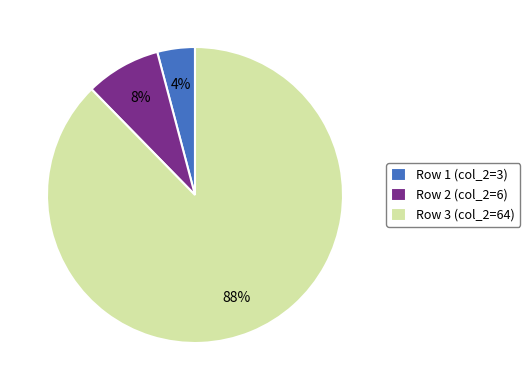

Which category has the smallest portion of the pie?

Row 1